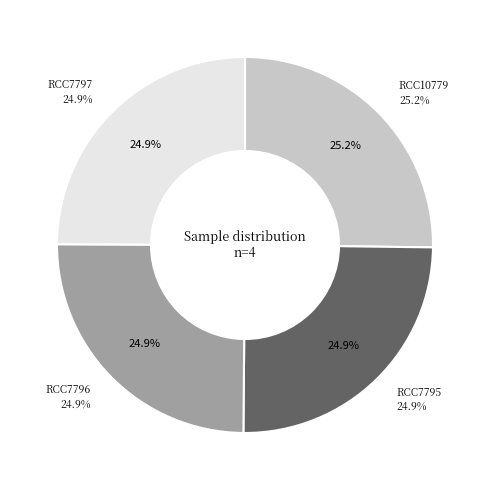

What percentage is NOT represented by RCC7796
Rhodella sp.?

75.1%